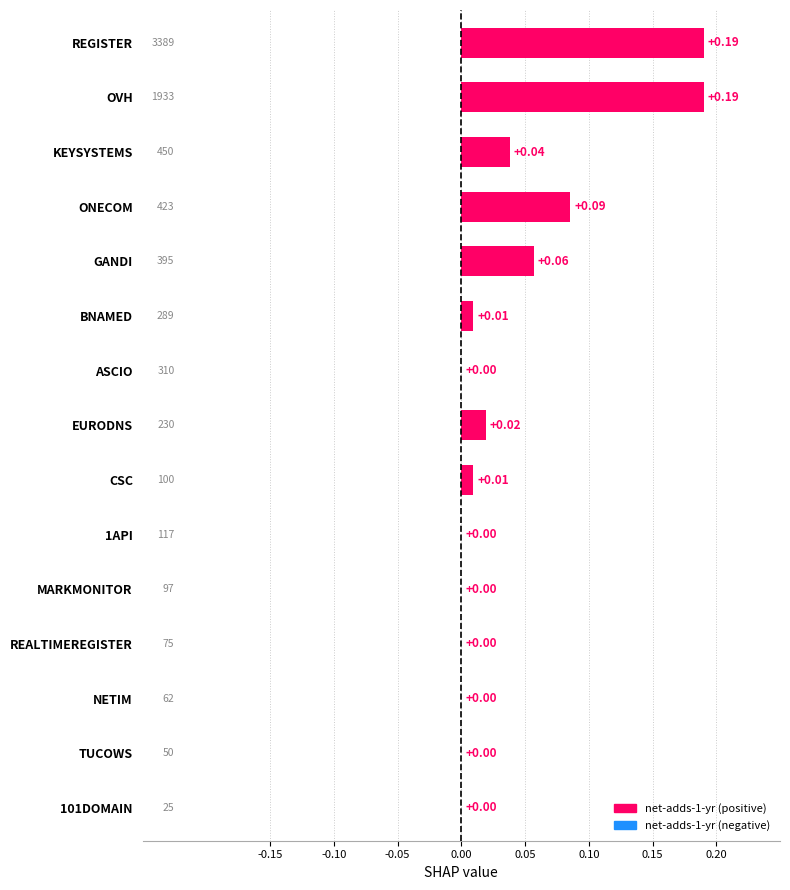

Between ONECOM and MARKMONITOR, which is larger?

ONECOM